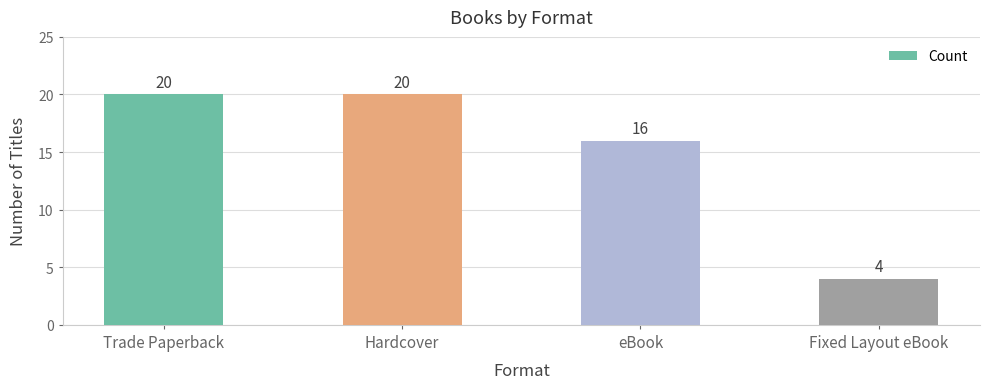

True or false: the data shows 20 at Hardcover.

True